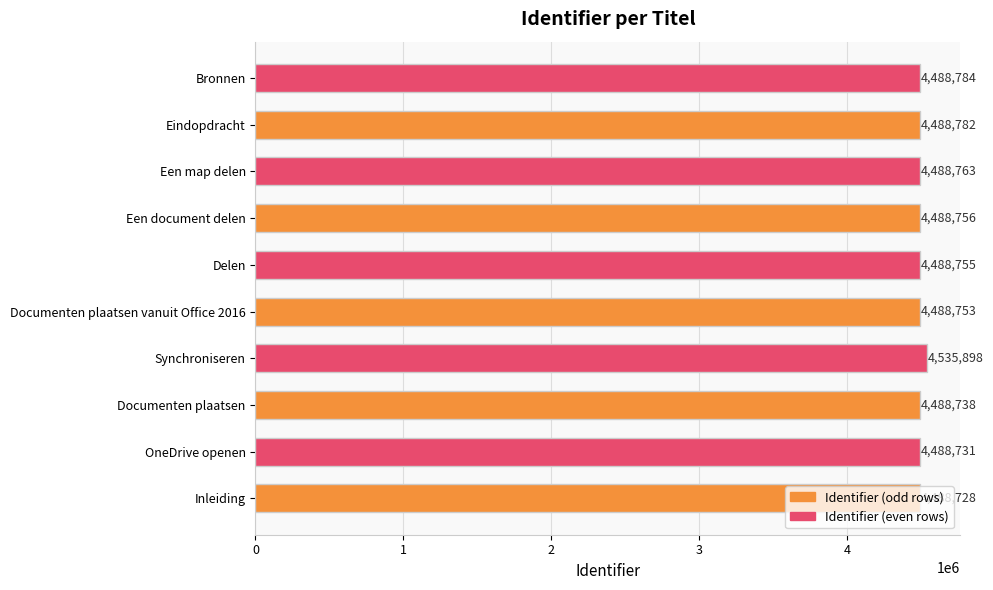

How many values are below 4488756?

5